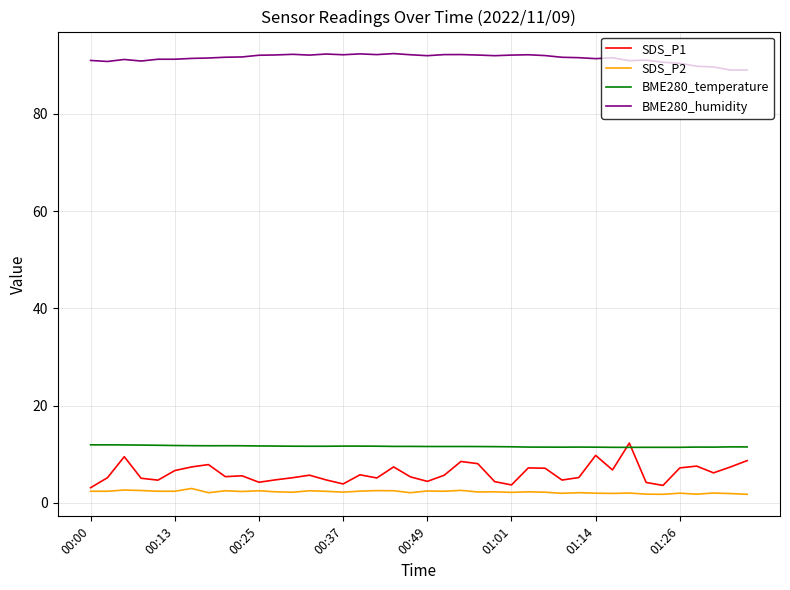

How many categories are shown in the chart?

40